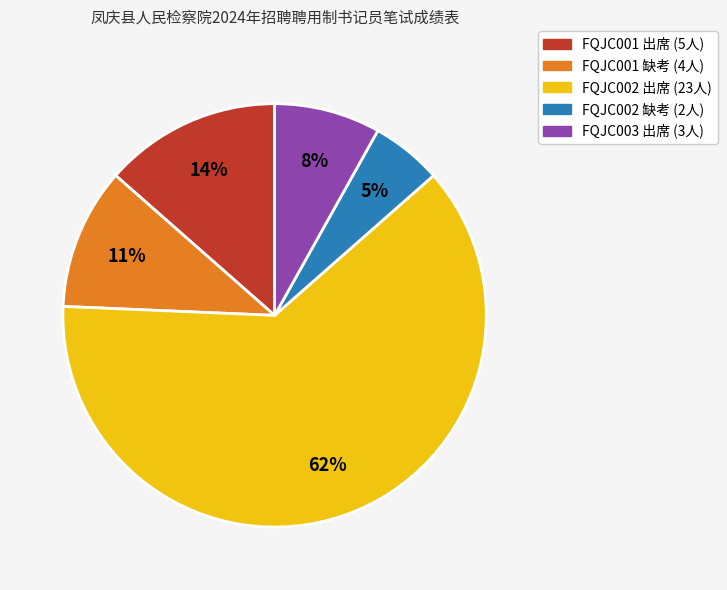

To the nearest percent, what percentage of the pie is FQJC003 出席 (3人)?

8%